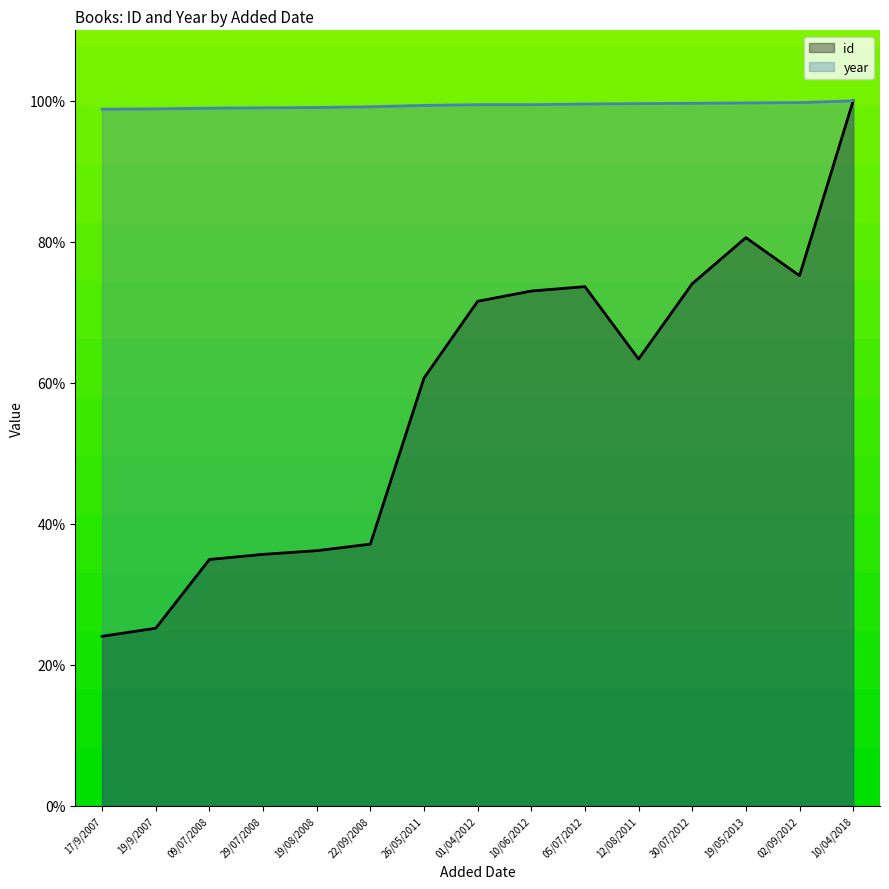

What is the maximum value shown in the chart?

100.0